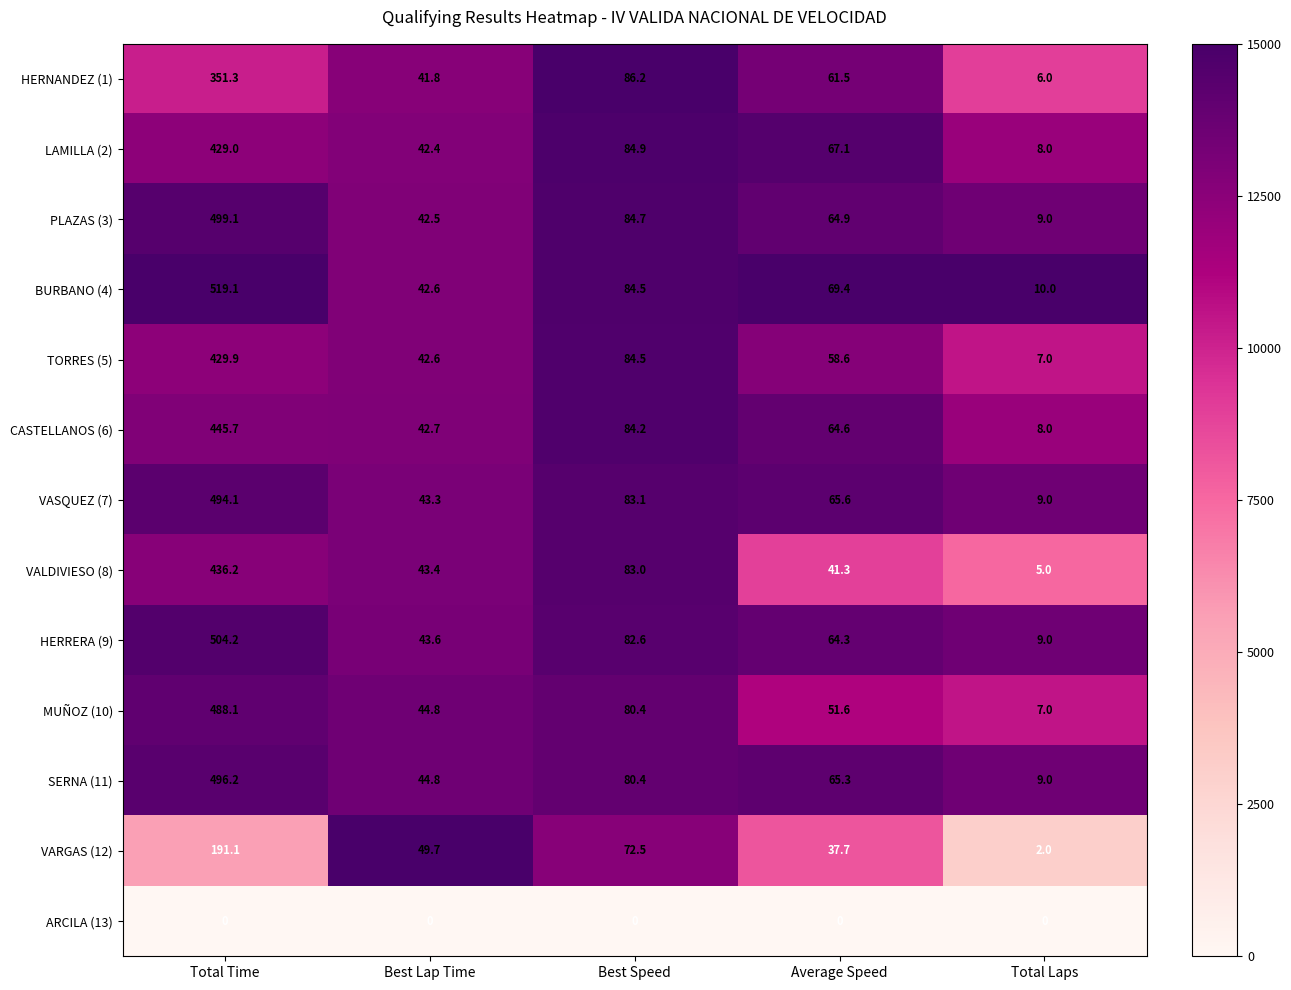

Which series changed the most between Total Time and Total Laps?

BURBANO (4)